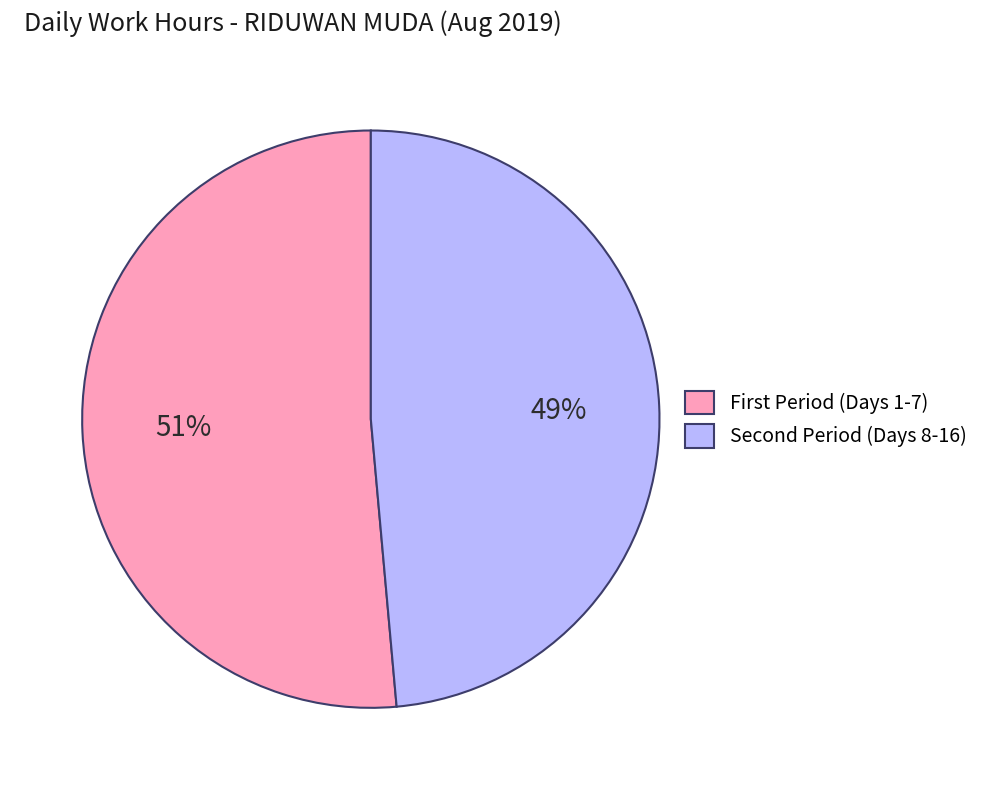

Rank the categories by value from highest to lowest.

First Period (Days 1-7), Second Period (Days 8-16)